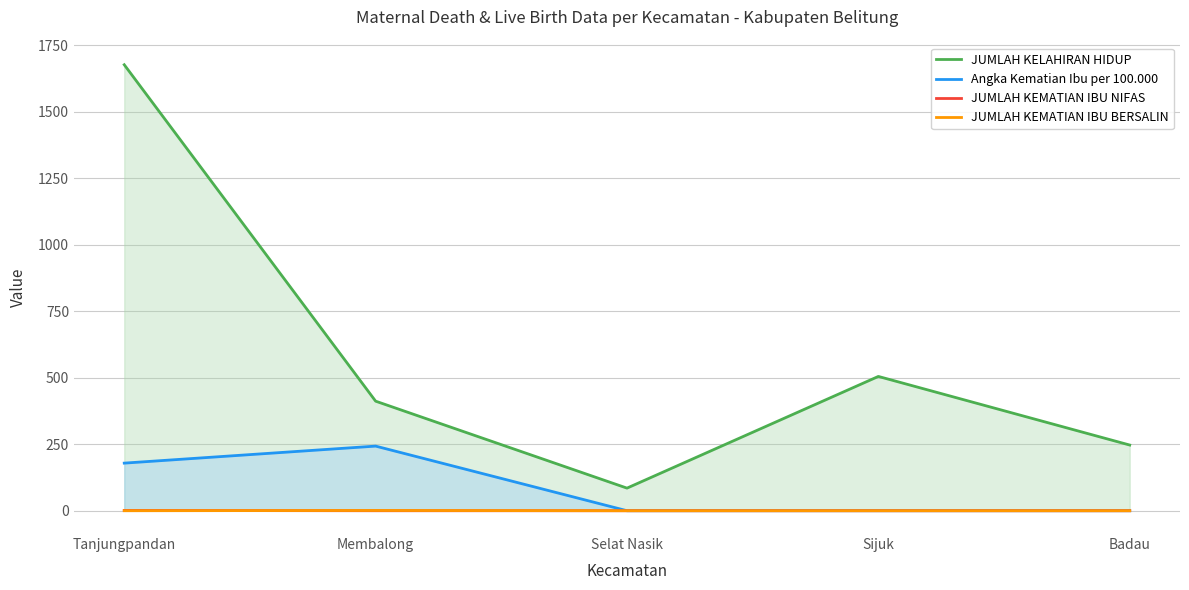

How many lines are shown in the chart?

4